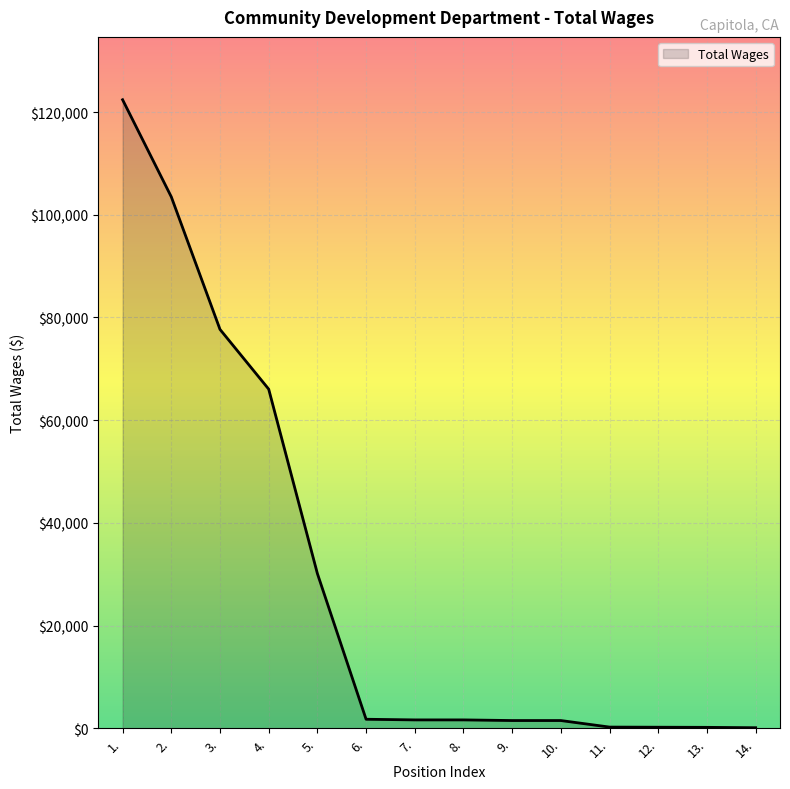

What is the difference between the maximum and minimum values?

122305